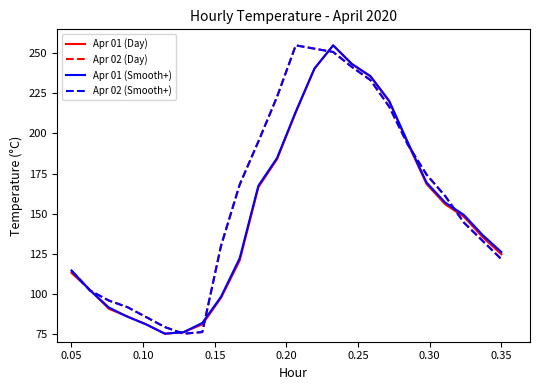

Is this an area chart (filled region under the line)?

No